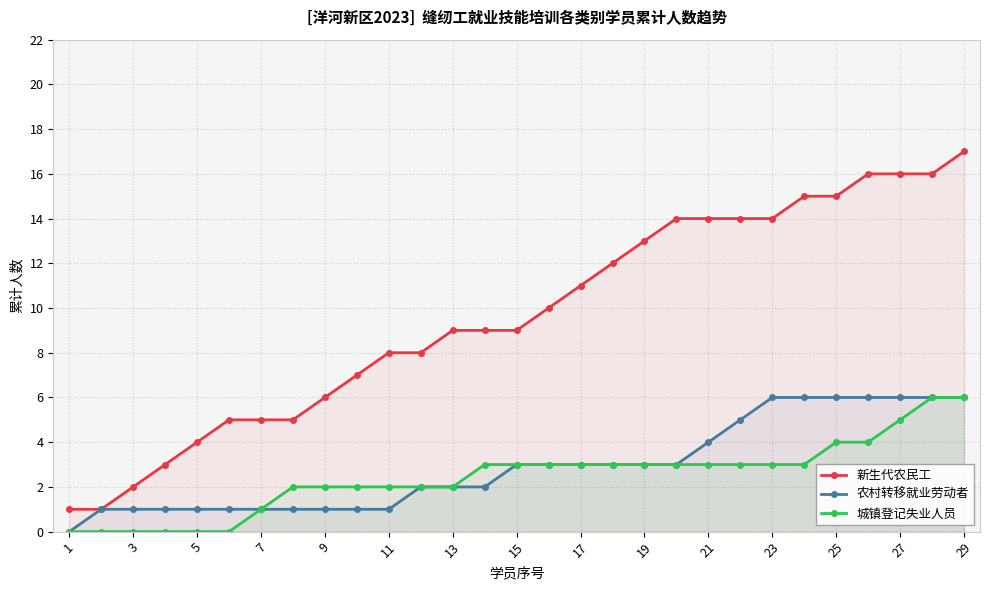

What is the greatest value displayed?

17